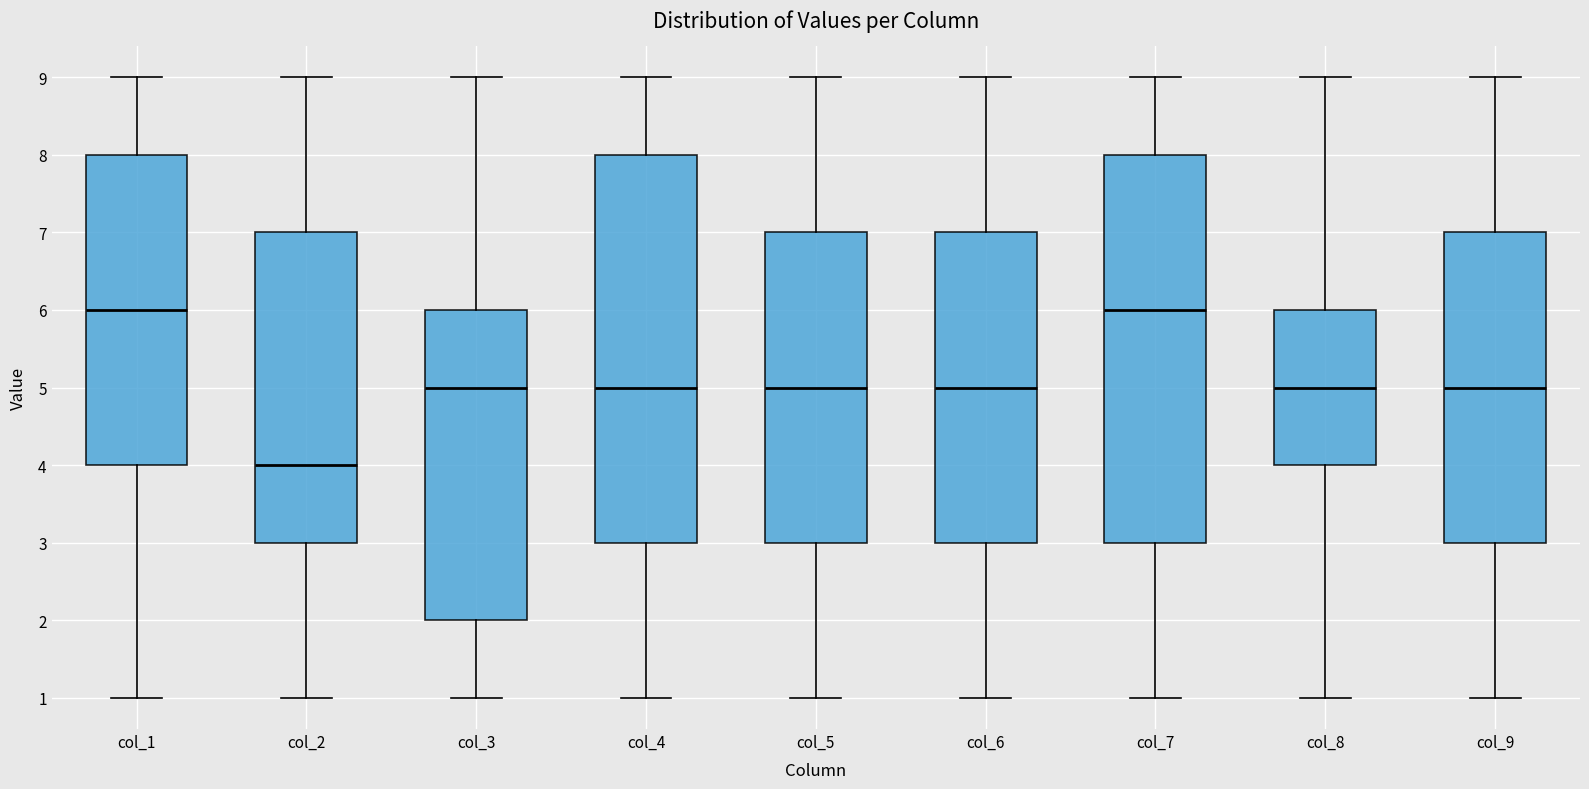

Reading left to right, read every box against the y-axis: the position of its median line, the range the box covers, and the ends of its whiskers. The values are not printed on the chart, so give them approximately, as read against the axis.

col_1: median 6, box 4 to 8, whiskers 1 to 9
col_2: median 4, box 3 to 7, whiskers 1 to 9
col_3: median 5, box 2 to 6, whiskers 1 to 9
col_4: median 5, box 3 to 8, whiskers 1 to 9
col_5: median 5, box 3 to 7, whiskers 1 to 9
col_6: median 5, box 3 to 7, whiskers 1 to 9
col_7: median 6, box 3 to 8, whiskers 1 to 9
col_8: median 5, box 4 to 6, whiskers 1 to 9
col_9: median 5, box 3 to 7, whiskers 1 to 9